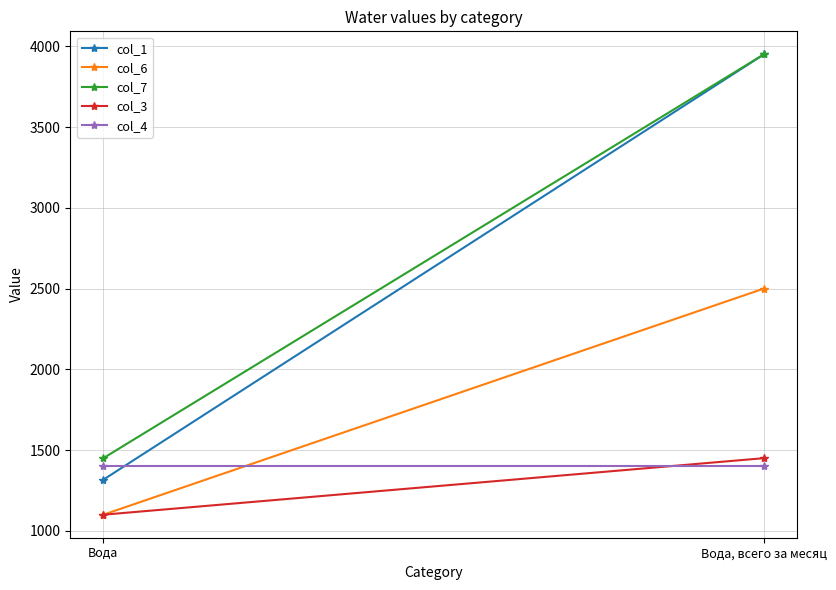

Reading left to right, transcribe all the data shown in this chart.

col_1: 1316.7	3950.0
col_6: 1100.0	2500.0
col_7: 1450.0	3950.0
col_3: 1100.0	1450.0
col_4: 1400.0	1400.0